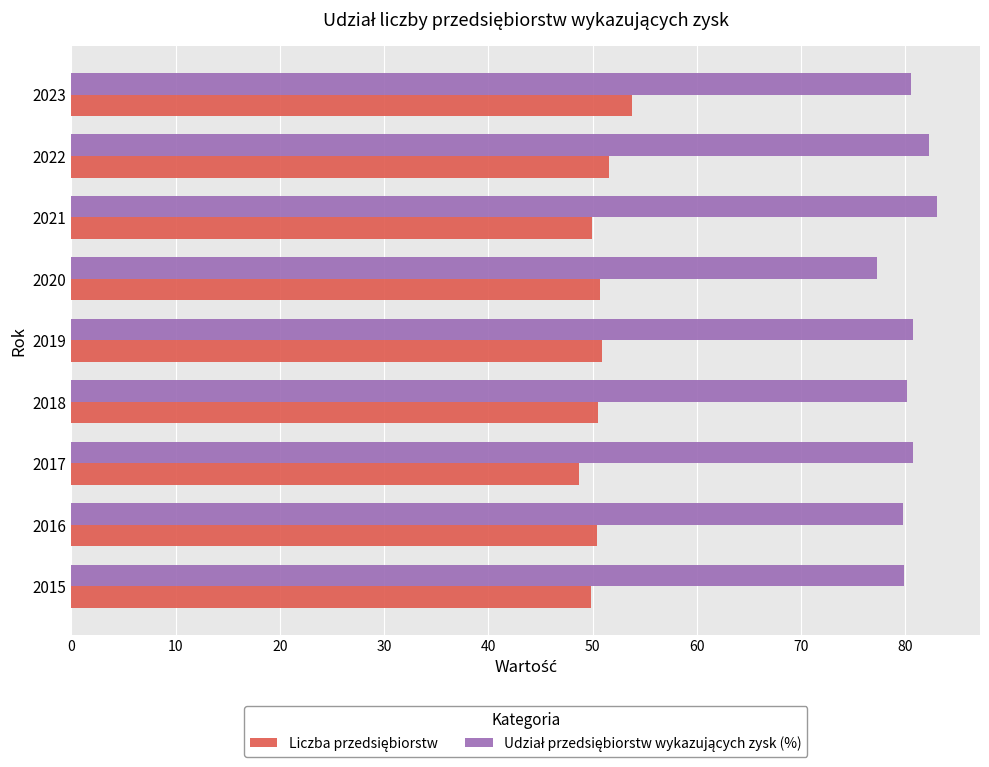

How many categories are shown in the chart?

9